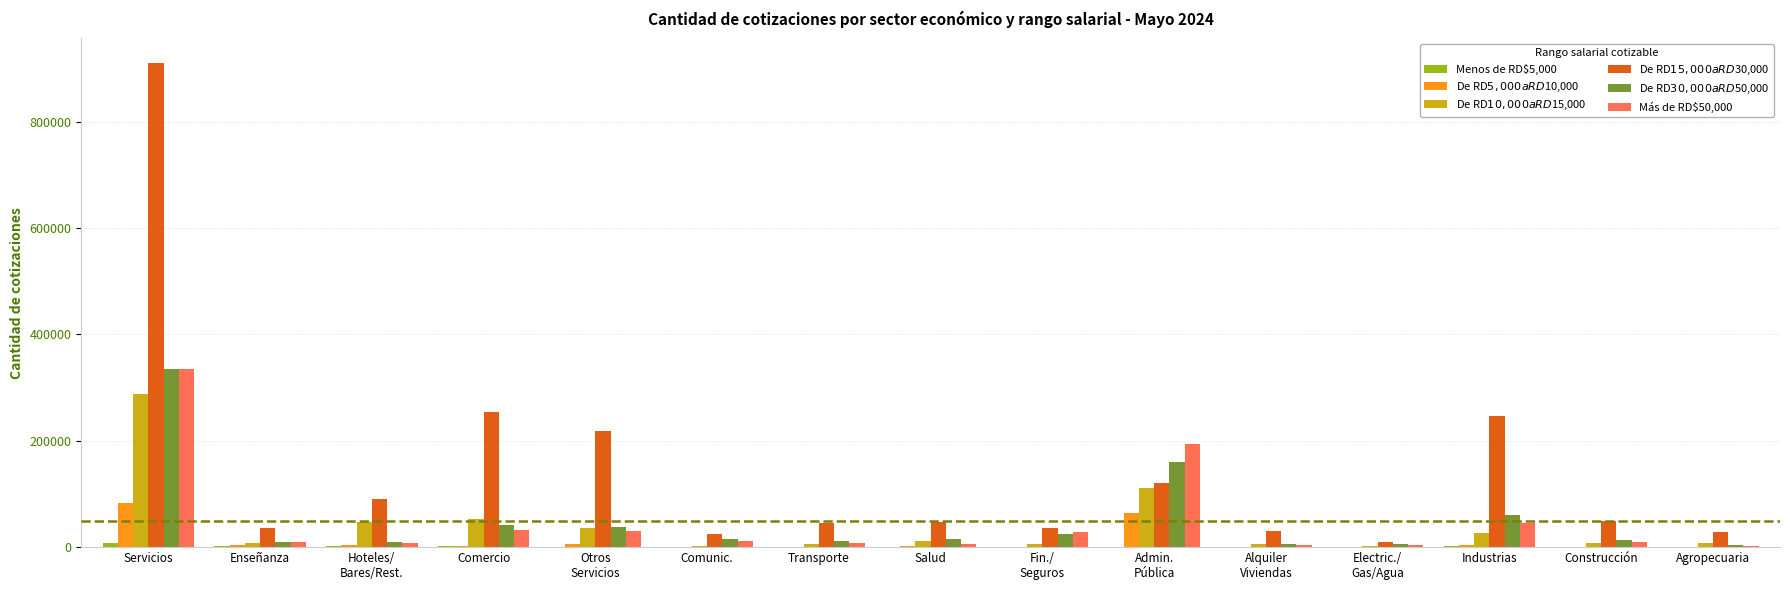

At which category does the chart reach its peak across all series?

Servicios